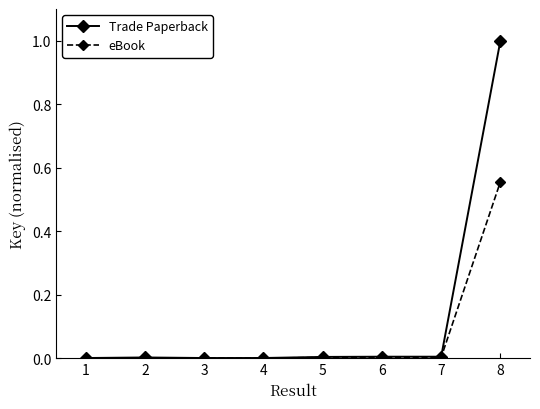

Rank the series by their average value, from lowest to highest.

eBook, Trade Paperback